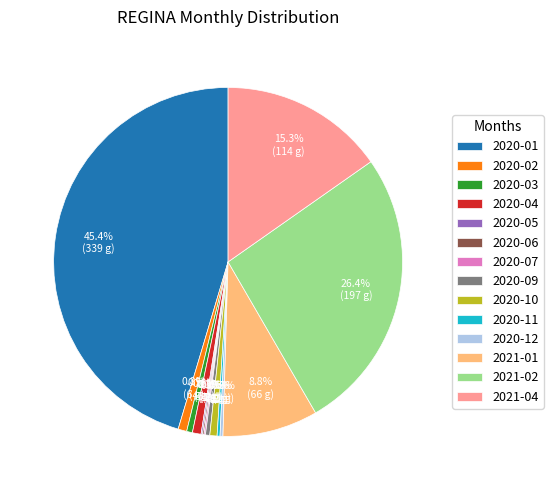

Does 2020-10 represent more than half of the total?

No